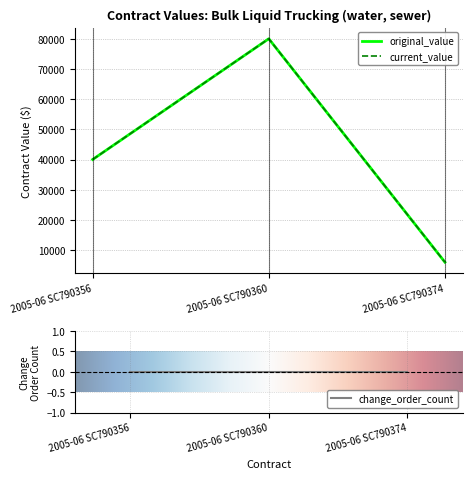

What is the lowest value of the original_value series?

6000